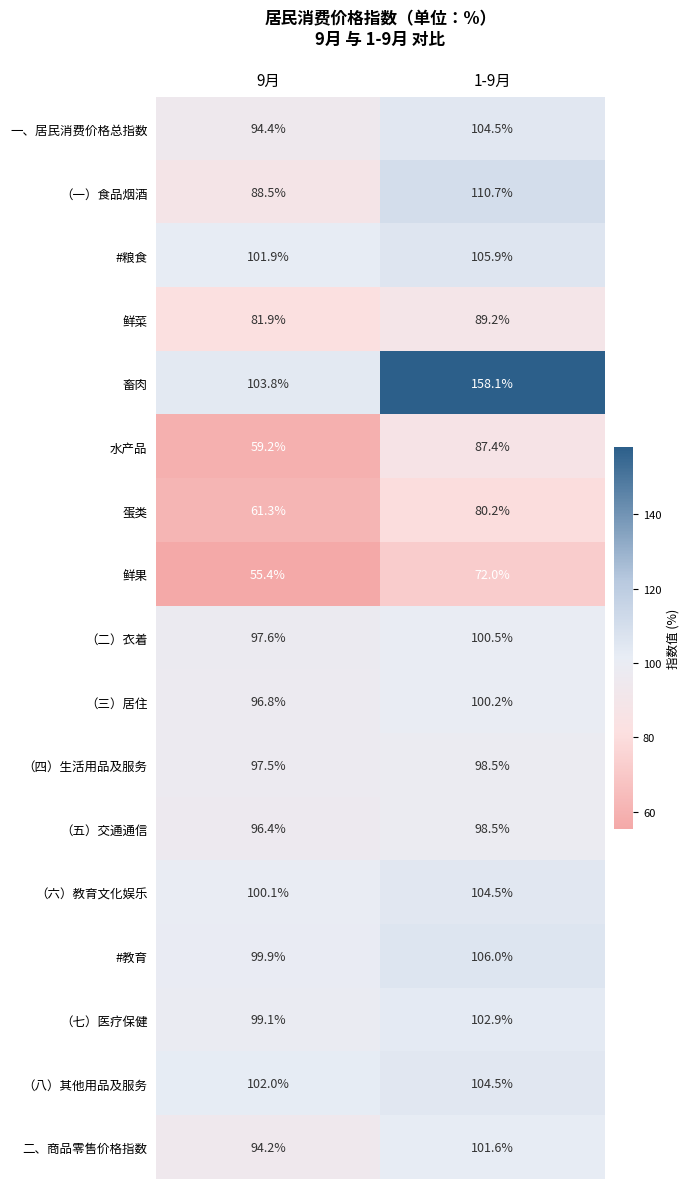

At how many categories does at least one series exceed 111?

1